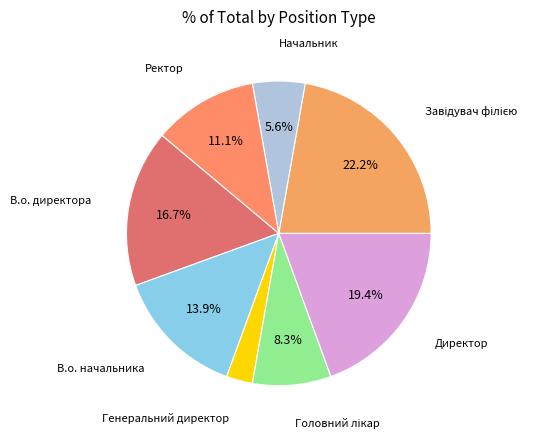

Is there a majority slice in this chart?

No